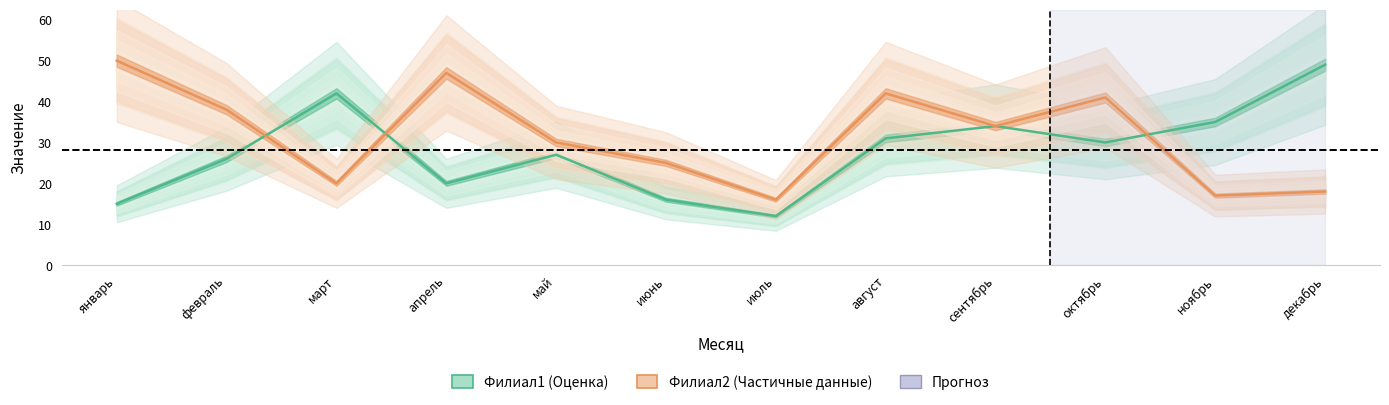

What is the minimum value for Филиал2?

16